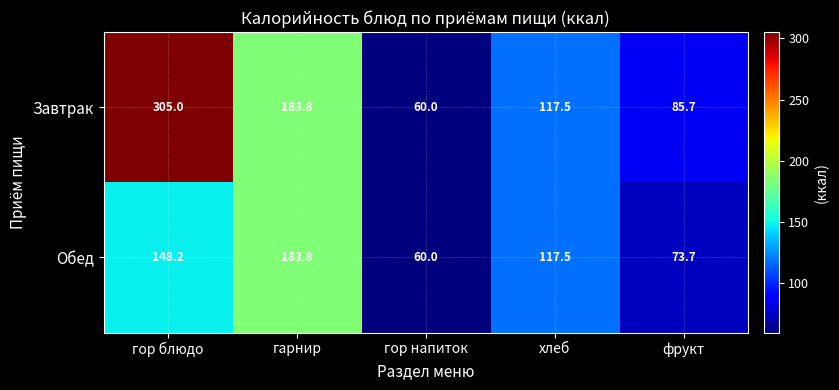

How many categories are shown in the chart?

5